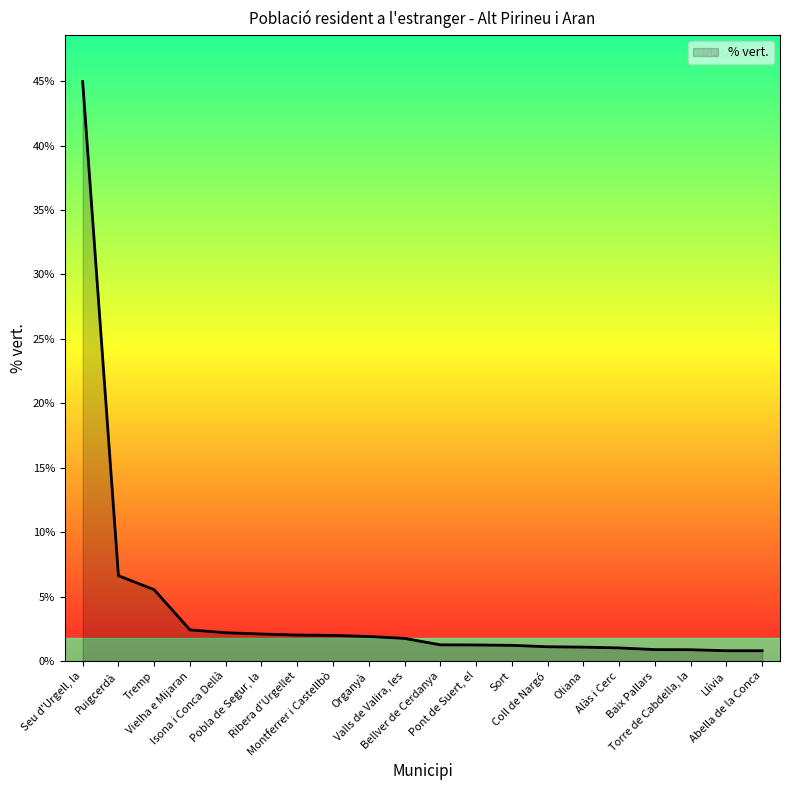

What is the greatest value displayed?

45.0